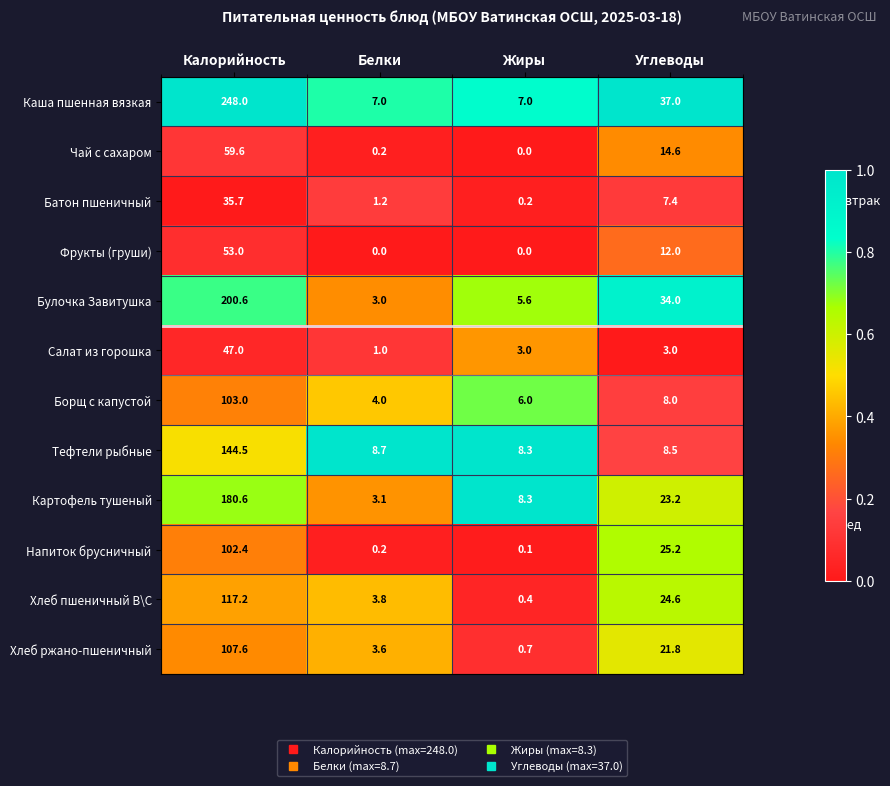

Is it true that Булочка Завитушка equals 3.0 at Белки?

True